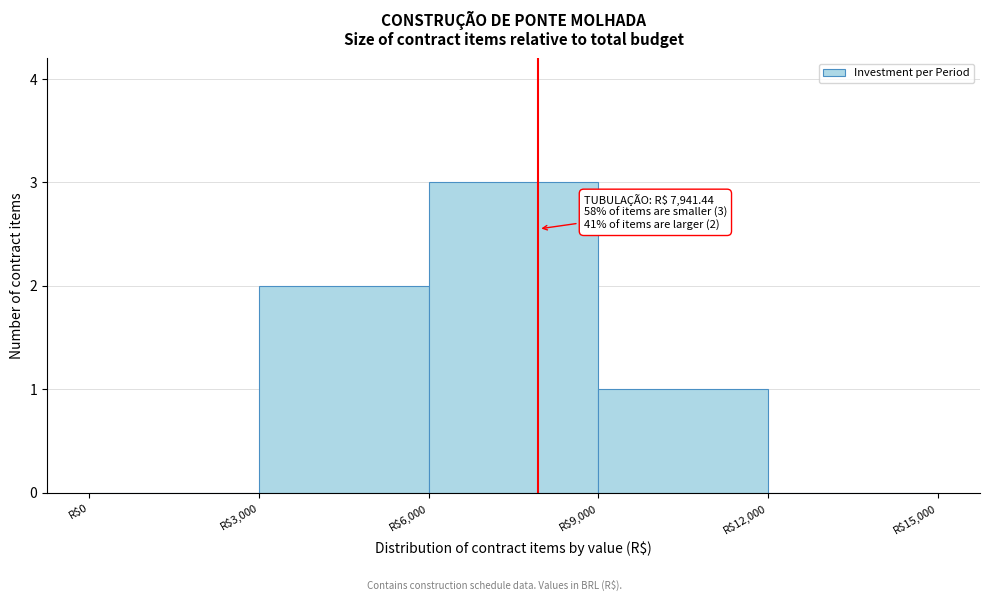

Over which range of the x-axis is the bar tallest?

6000 to 9000